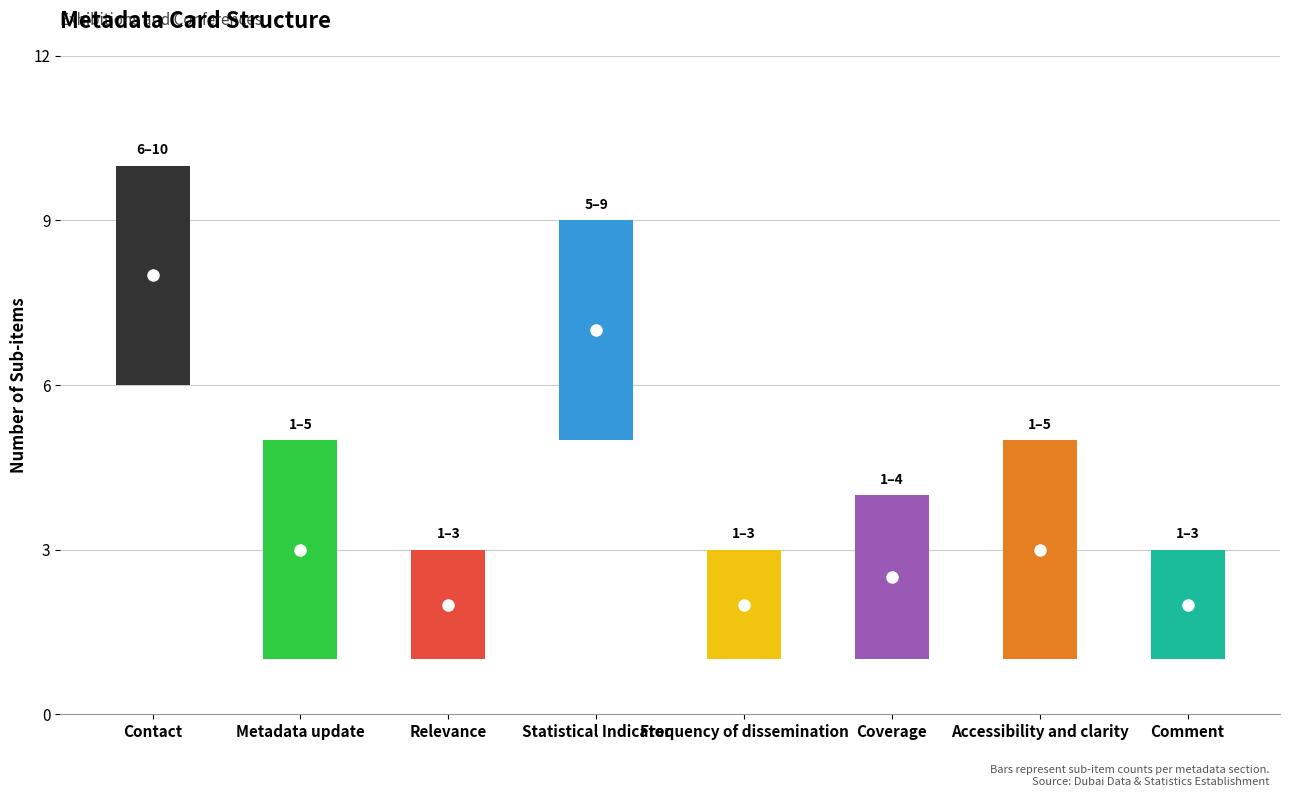

Rank the categories by value from lowest to highest.

Relevance, Frequency of dissemination, Comment, Coverage, Metadata update, Accessibility and clarity, Statistical Indicator, Contact